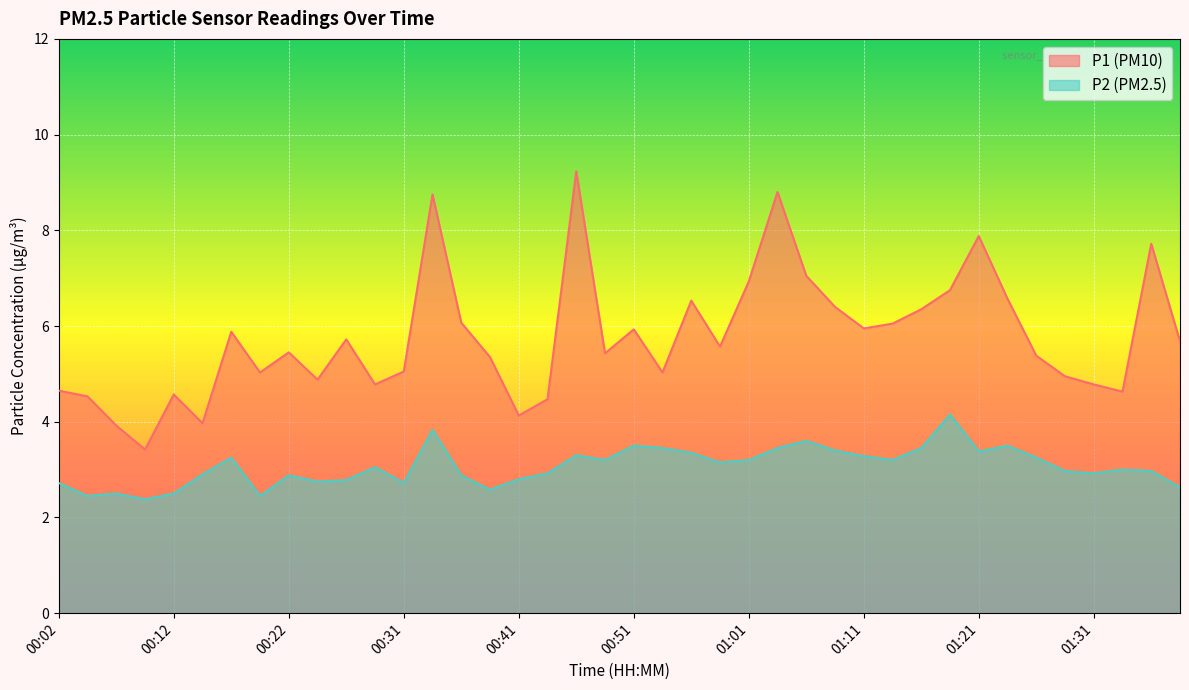

The P1 series shows 9.3 at 00:17. True or false?

False